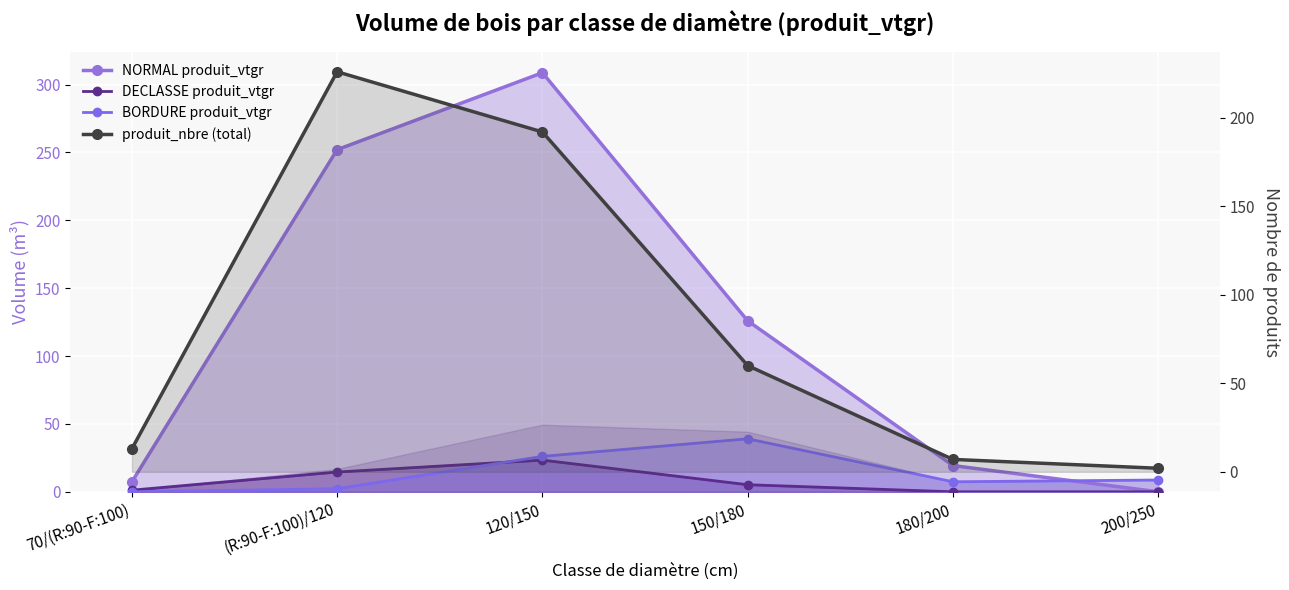

Reading right to left, extract all data points from this chart.

NORMAL produit_vtgr: 200/250=0.0	180/200=19.3	150/180=125.9	120/150=308.7	(R:90-F:100)/120=252.0	70/(R:90-F:100)=7.3
DECLASSE produit_vtgr: 200/250=0.0	180/200=0.0	150/180=5.2	120/150=23.3	(R:90-F:100)/120=14.6	70/(R:90-F:100)=1.2
BORDURE produit_vtgr: 200/250=8.7	180/200=7.4	150/180=39.1	120/150=26.1	(R:90-F:100)/120=2.3	70/(R:90-F:100)=0.0
produit_nbre (total): 200/250=2.0	180/200=7.0	150/180=60.0	120/150=192.0	(R:90-F:100)/120=226.0	70/(R:90-F:100)=13.0